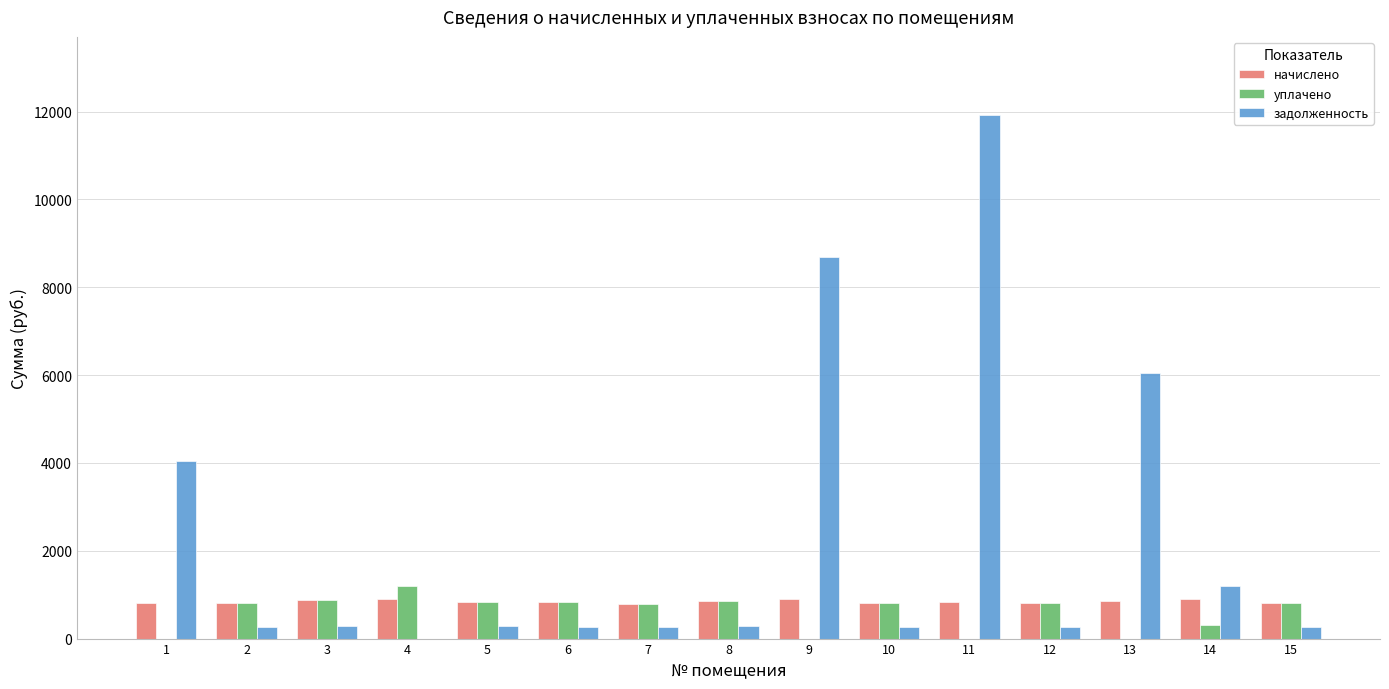

Which series changed the most between 5 and 11?

задолженность